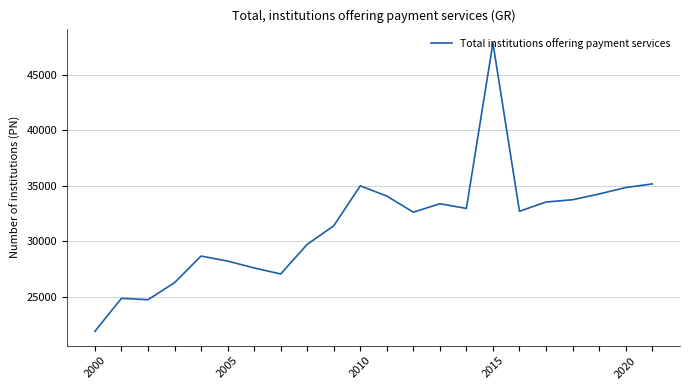

What is the greatest value displayed?

47893.1